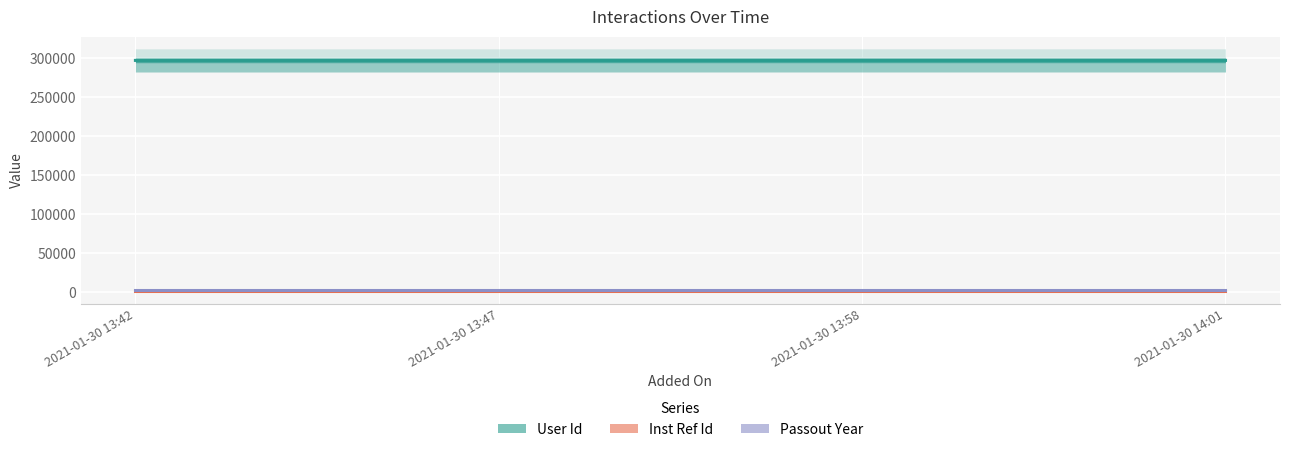

Is this an area chart (filled region under the line)?

No